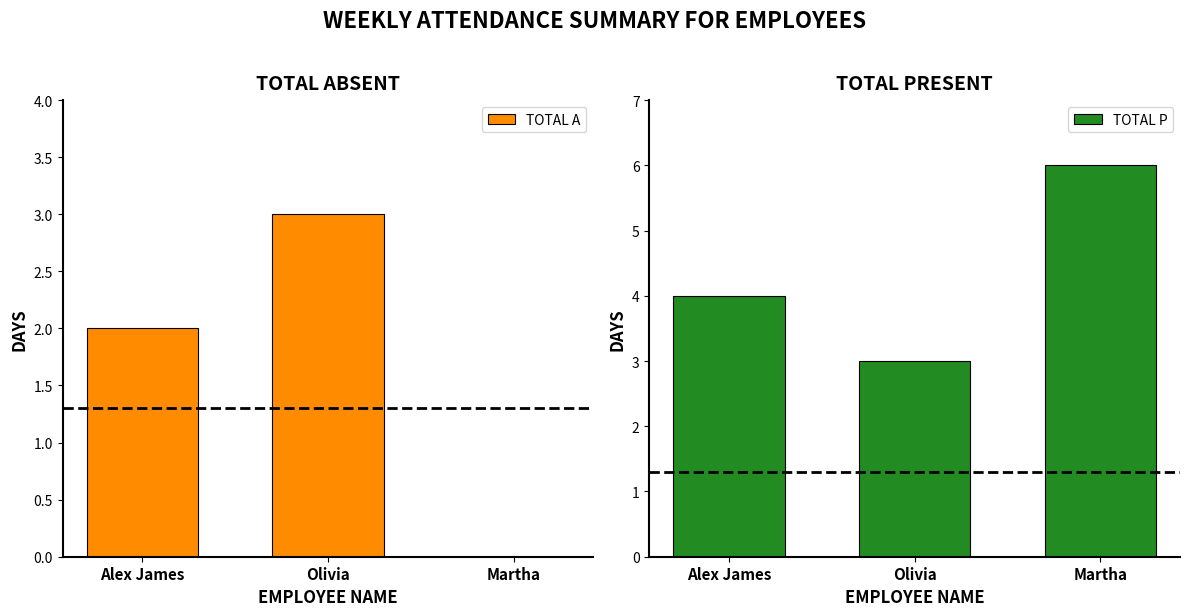

Rank the series by their average value, from highest to lowest.

TOTAL P, TOTAL A